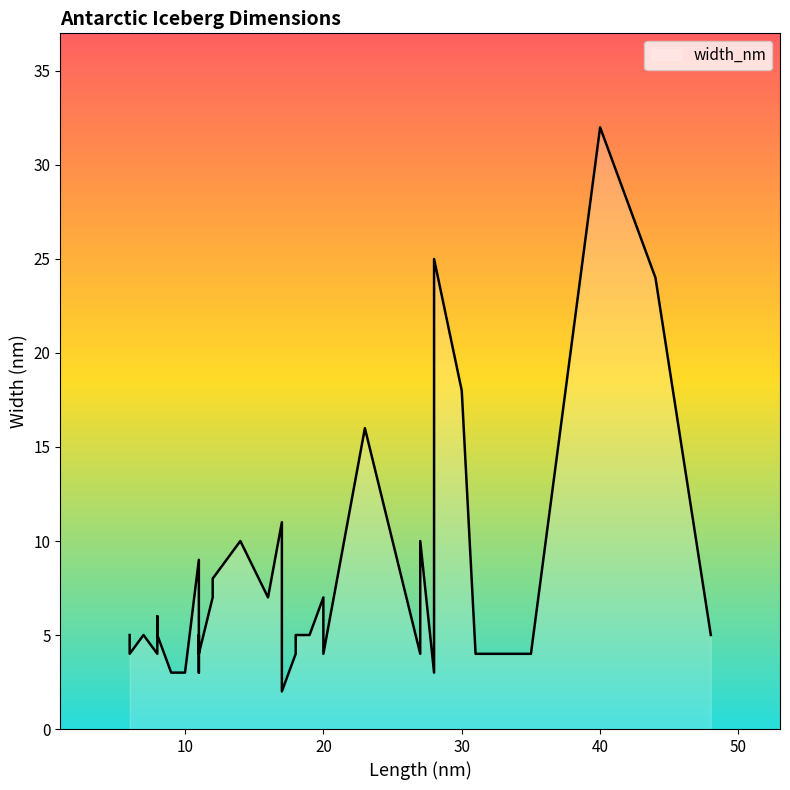

List the labels in order of value, largest first.

40, 28, 44, 30, 23, 17, 27, 14, 11, 12, 20, 16, 12, 8, 19, 48, 6, 11, 18, 19, 7, 8, 8, 31, 8, 35, 27, 18, 11, 6, 8, 20, 11, 28, 17, 10, 11, 9, 9, 17